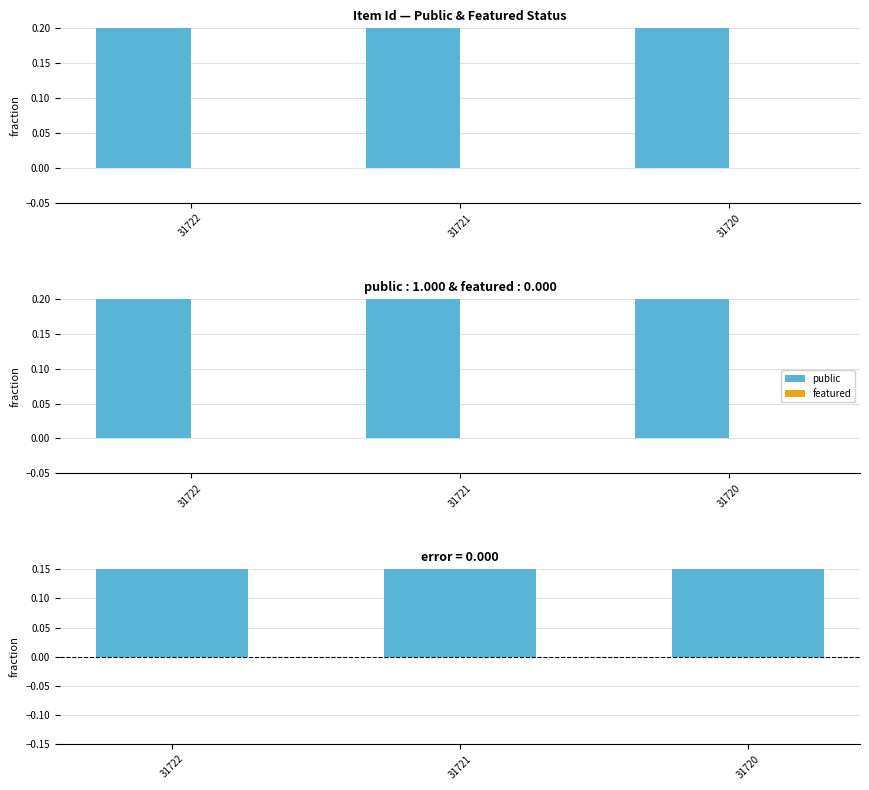

True or false: public - featured has a value of 1 at 31722.

True